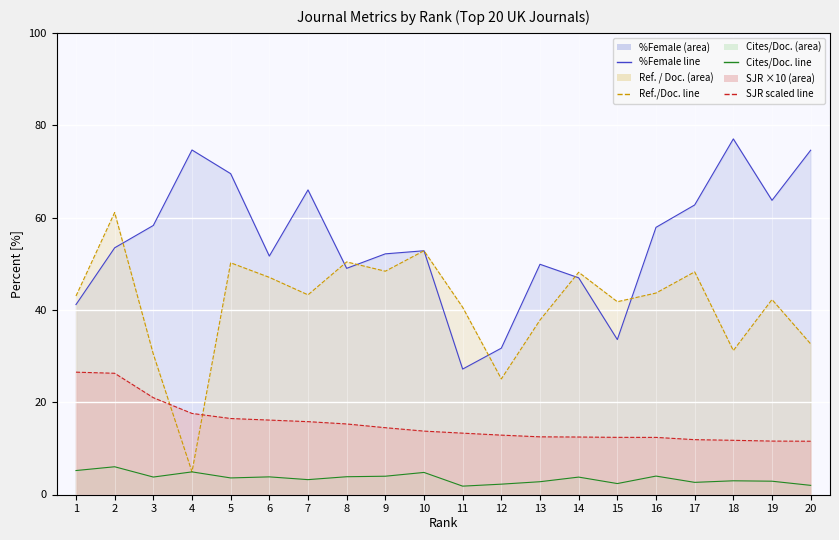

Reading left to right, extract all data points from this chart.

%Female line: 1=41.1	2=53.4	3=58.3	4=74.6	5=69.5	6=51.6	7=66.0	8=49.0	9=52.1	10=52.8	11=27.2	12=31.7	13=49.9	14=46.9	15=33.6	16=57.9	17=62.7	18=77.0	19=63.7	20=74.6
Ref. / Doc. line: 1=43.0	2=61.1	3=30.4	4=4.9	5=50.2	6=47.0	7=43.2	8=50.4	9=48.4	10=52.8	11=40.5	12=25.0	13=37.8	14=48.1	15=41.8	16=43.6	17=48.2	18=31.2	19=42.2	20=32.6
Cites/Doc line: 1=5.2	2=6.0	3=3.8	4=4.9	5=3.6	6=3.8	7=3.2	8=3.9	9=4.0	10=4.8	11=1.8	12=2.2	13=2.8	14=3.8	15=2.4	16=4.0	17=2.6	18=3.0	19=2.9	20=2.0
SJR scaled line: 1=26.5	2=26.3	3=21.0	4=17.6	5=16.5	6=16.1	7=15.8	8=15.3	9=14.5	10=13.7	11=13.3	12=12.9	13=12.5	14=12.5	15=12.4	16=12.4	17=11.9	18=11.7	19=11.6	20=11.5